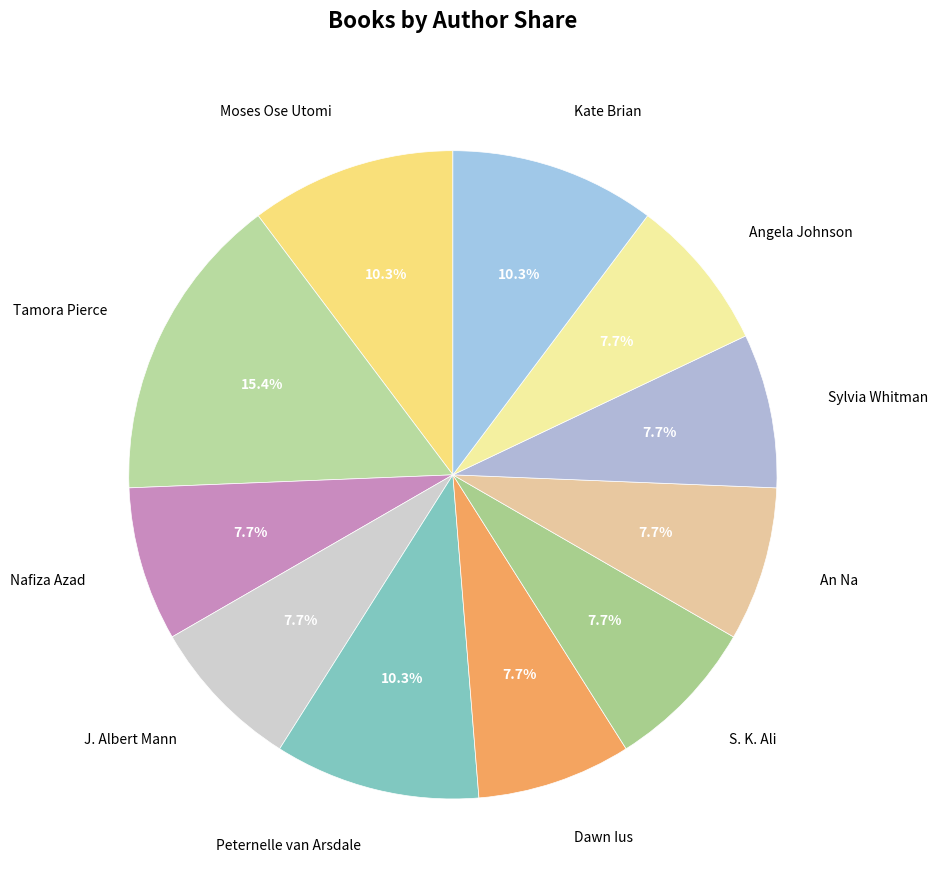

Is it true that S. K. Ali is 46% of the pie?

False